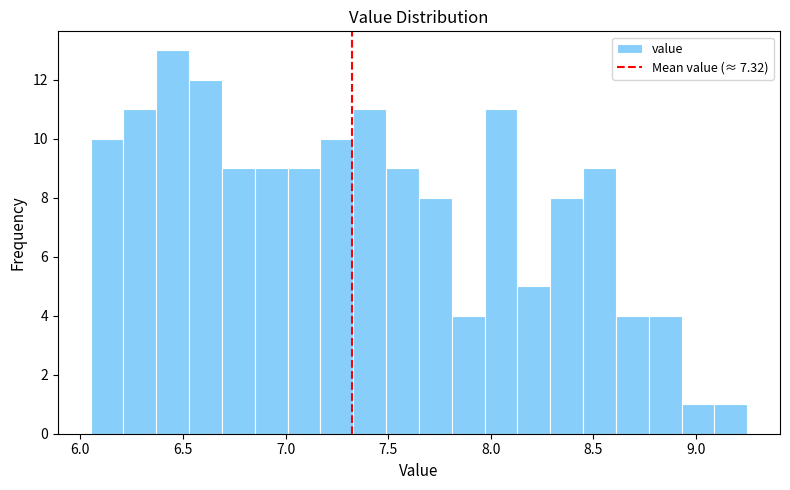

Read against the x-axis, roughly where is the centre of the tallest bar?

6.45